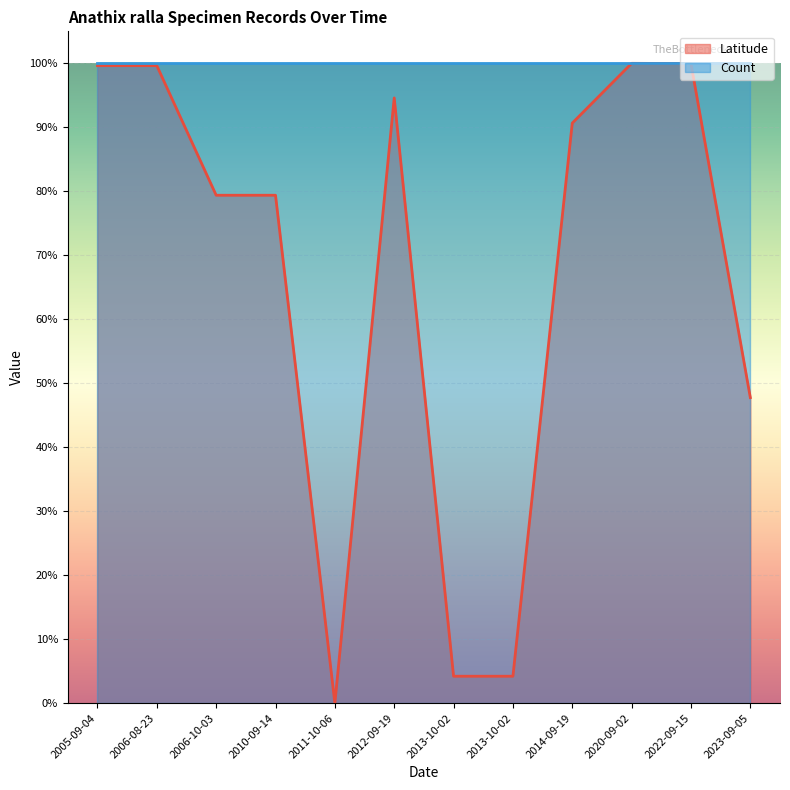

True or false: there are more than 1 points higher than both neighbors.

True